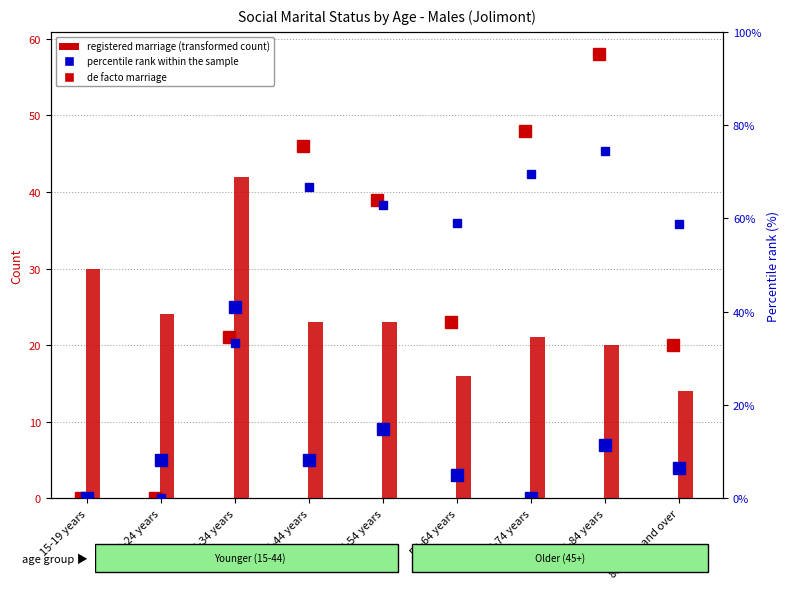

What is the difference between the second highest and second lowest values in the percentile rank within the sample series?

69.6